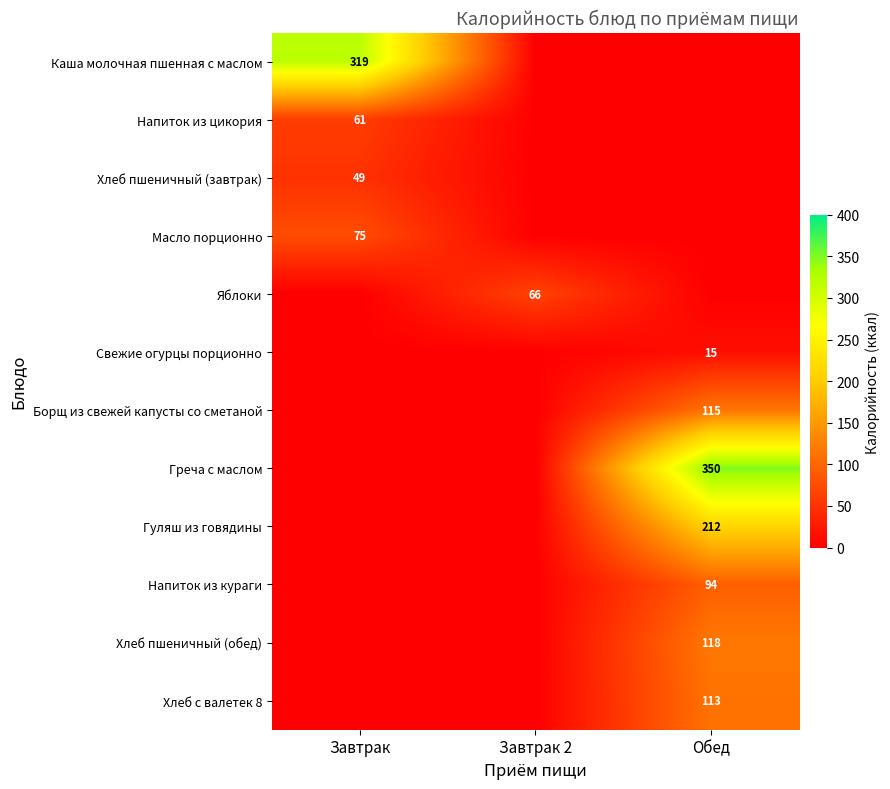

The value of Хлеб пшеничный (обед) at Обед is 118. True or false?

True